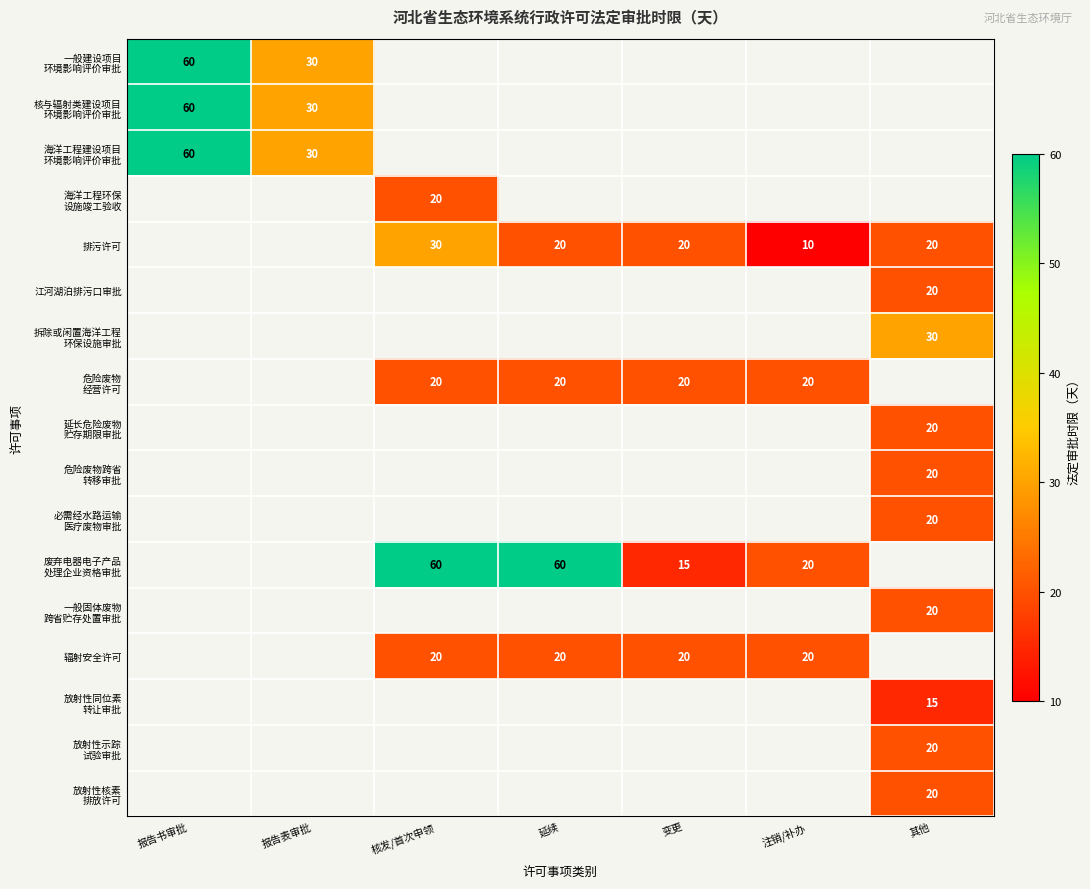

At which category does the chart reach its minimum across all series?

注销/补办